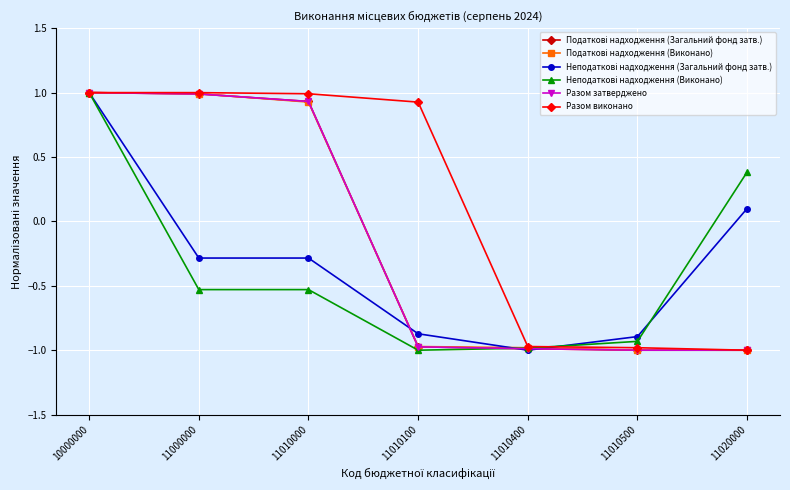

What is the sum of all Неподаткові надходження (Виконано) values?

-2.6